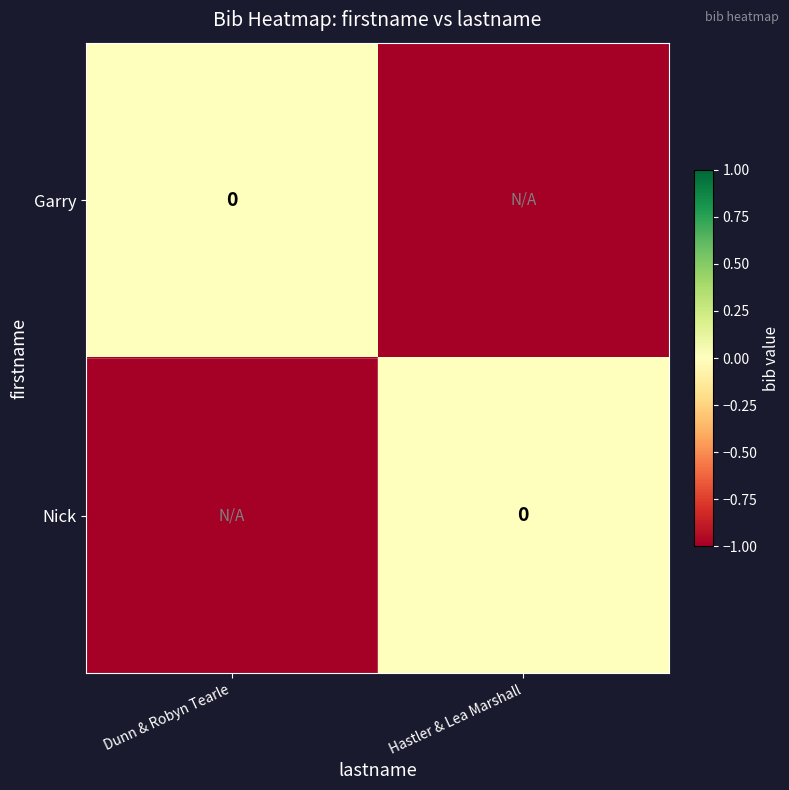

List the series in order of their peak value, lowest first.

Garry, Nick